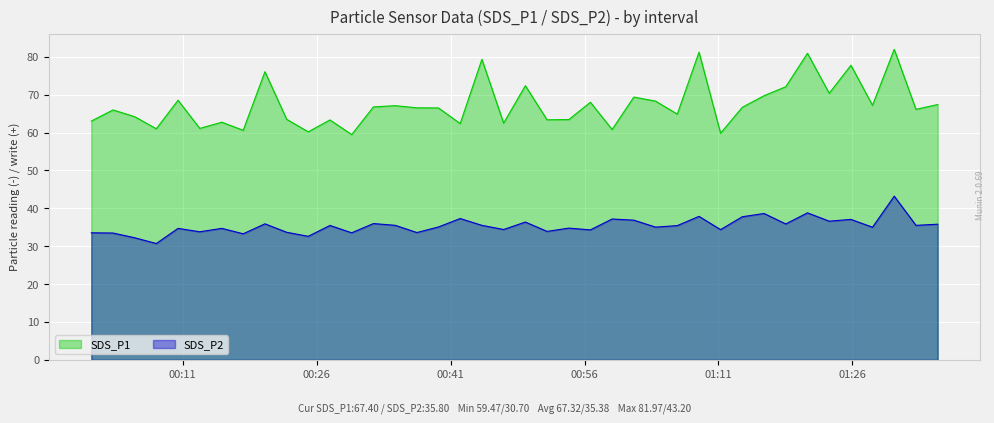

Which series has the largest total across all categories?

SDS_P1